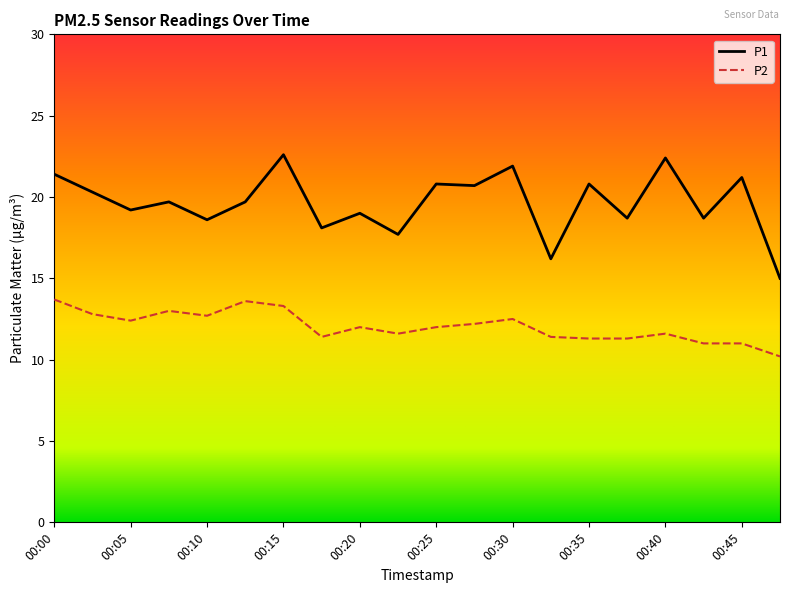

Rank the series by their average value, from highest to lowest.

P1, P2